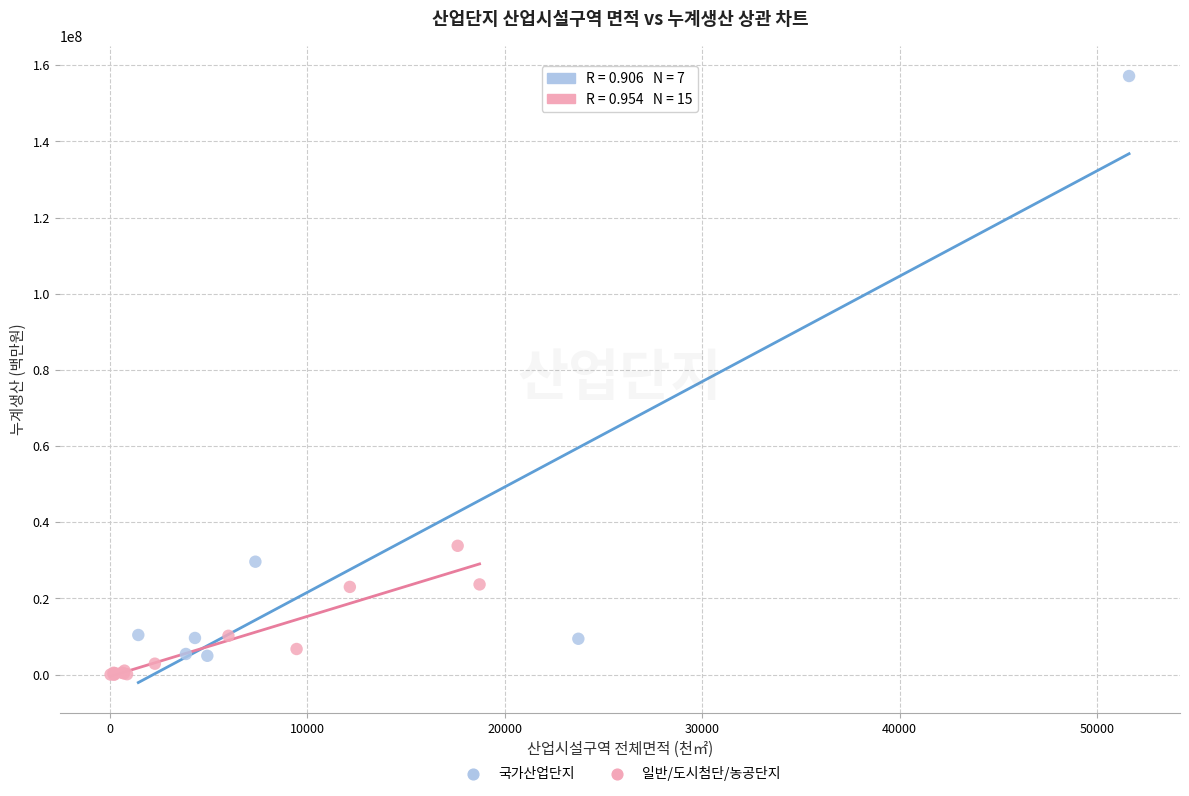

Which series has the widest spread of Y values?

국가산업단지